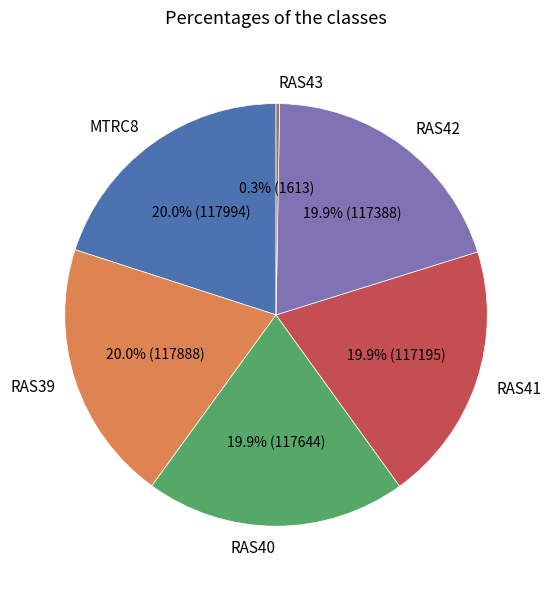

Do MTRC8 and RAS39 together represent more than half of the pie?

No